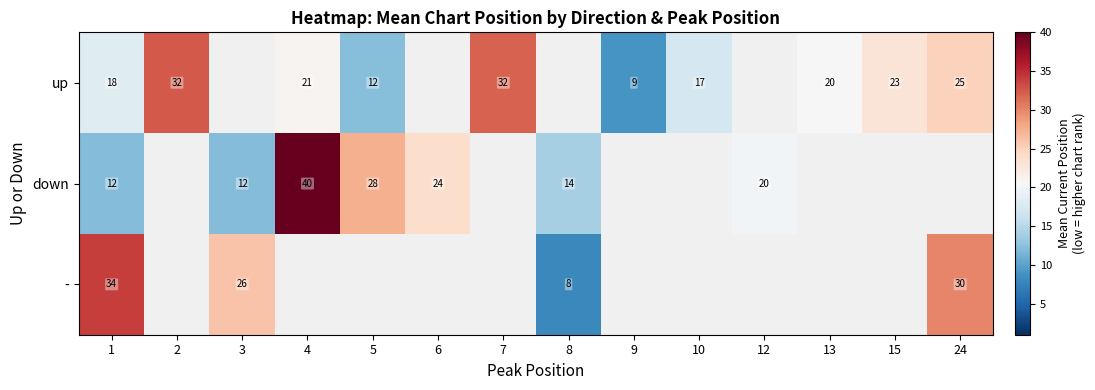

Which category has the highest value across all series?

4